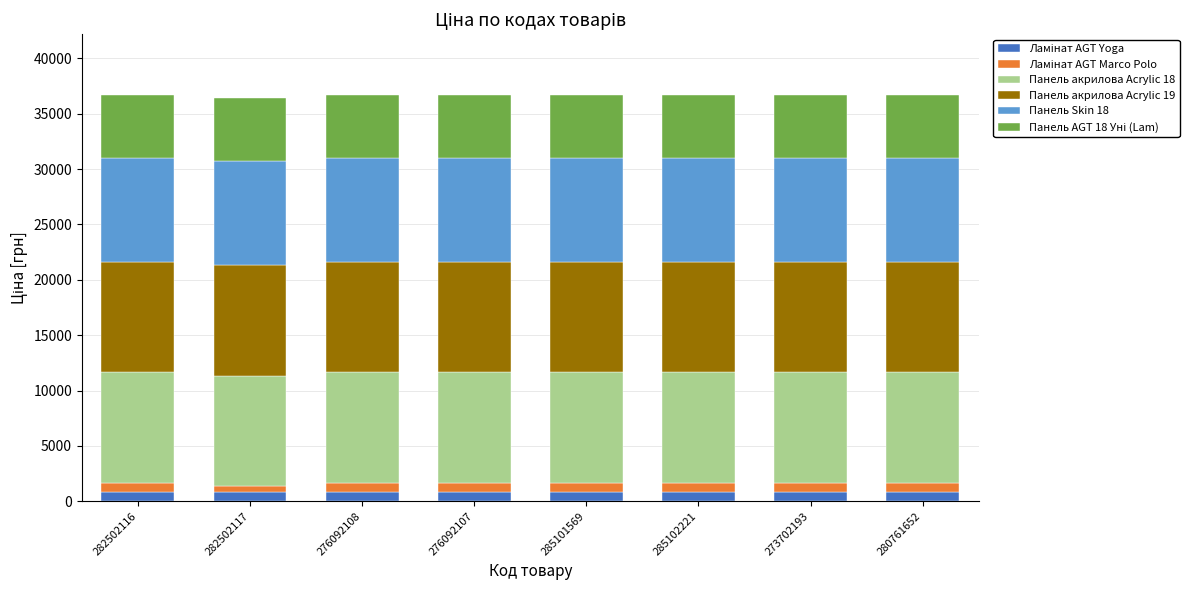

How many categories are shown in the chart?

8